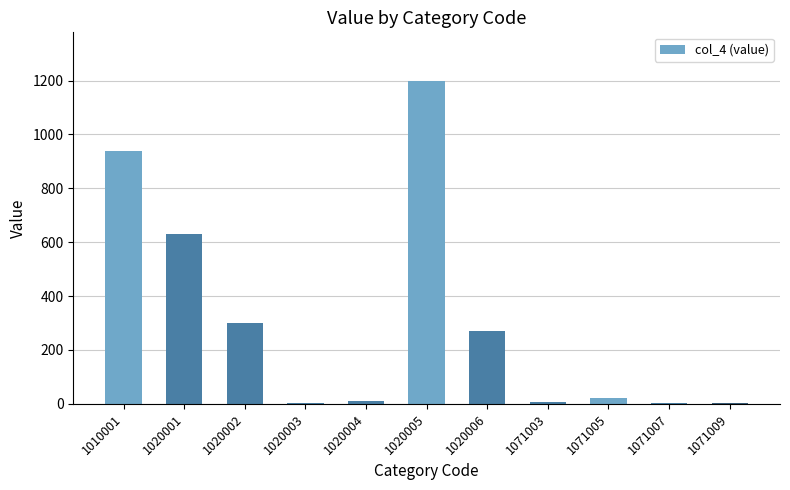

At which label is the value closest to 600?

1020001